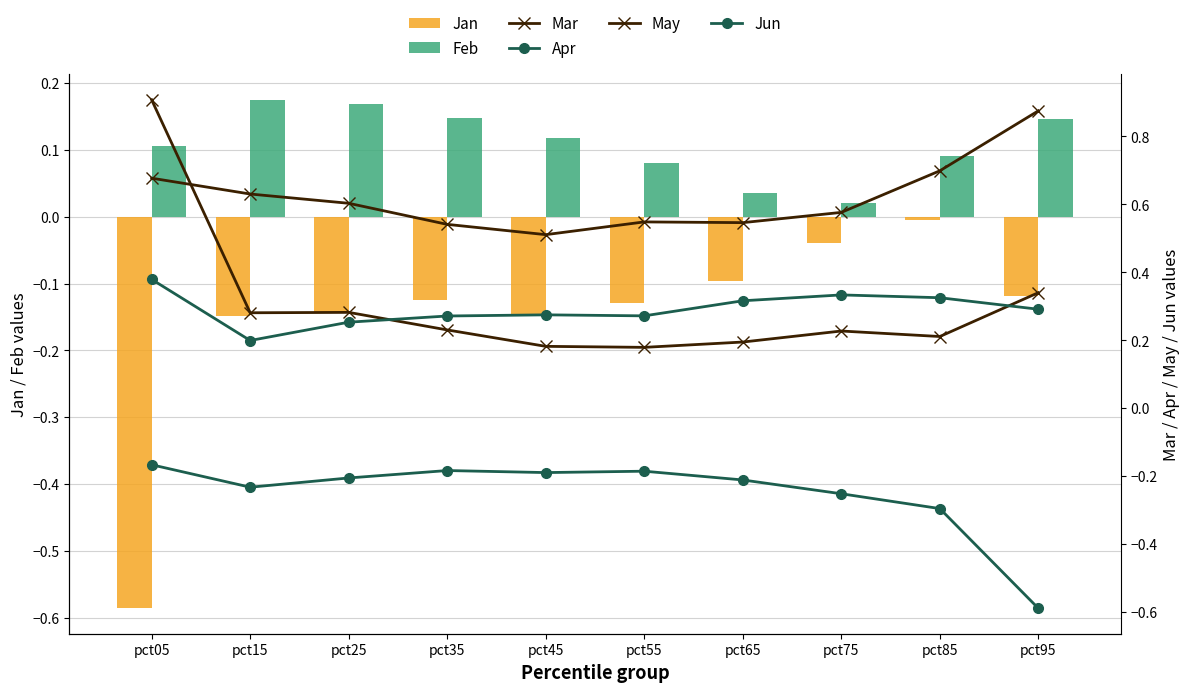

What is the difference between the Jun values at pct15 and pct55?

0.1